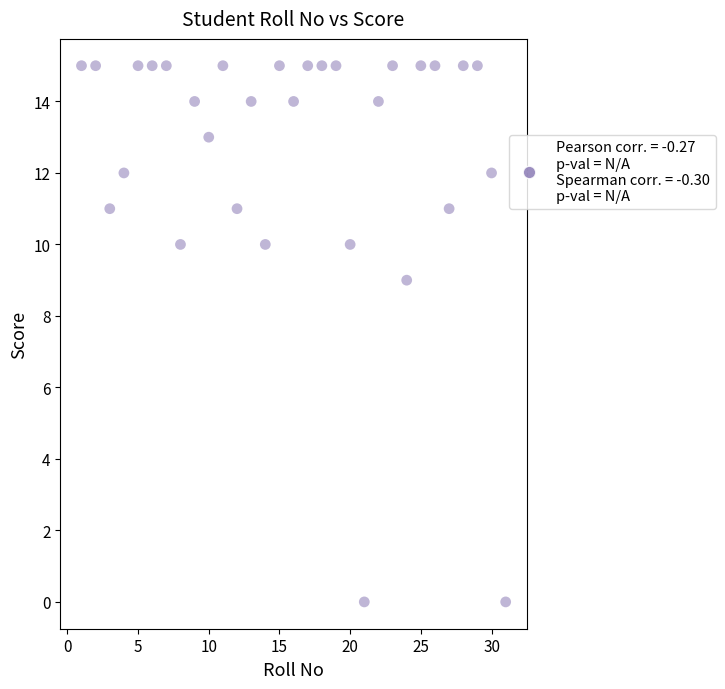

What is the range of X values (max minus min)?

30